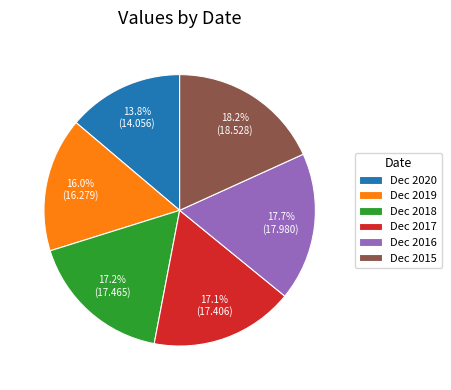

What percentage is the Dec 2015 slice, to the nearest percent?

18%